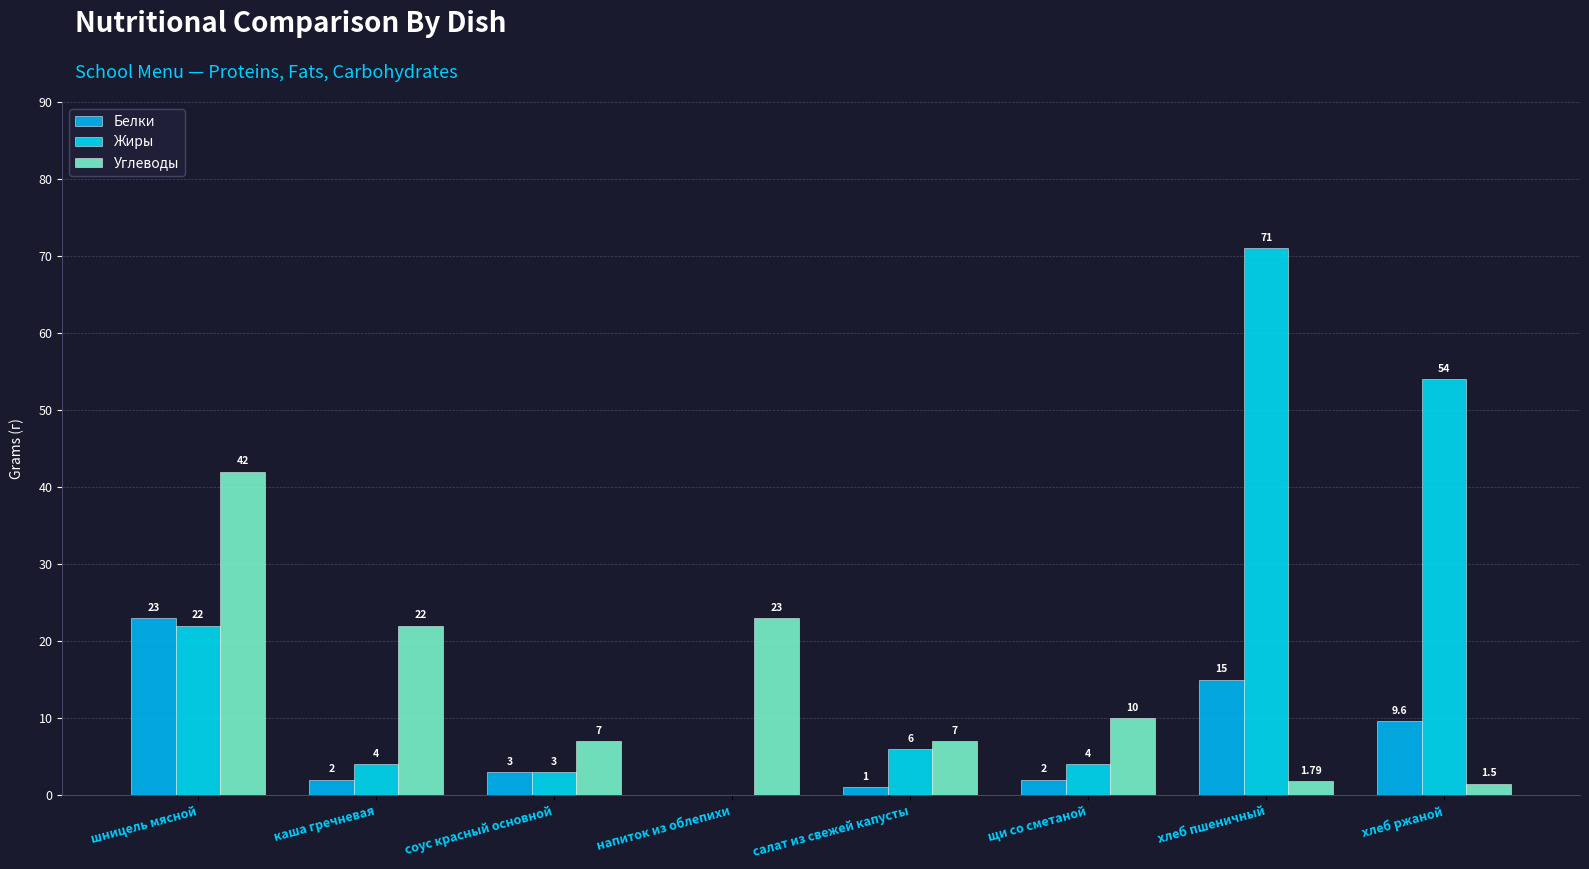

Which series changed the most between напиток из облепихи and хлеб ржаной?

Жиры